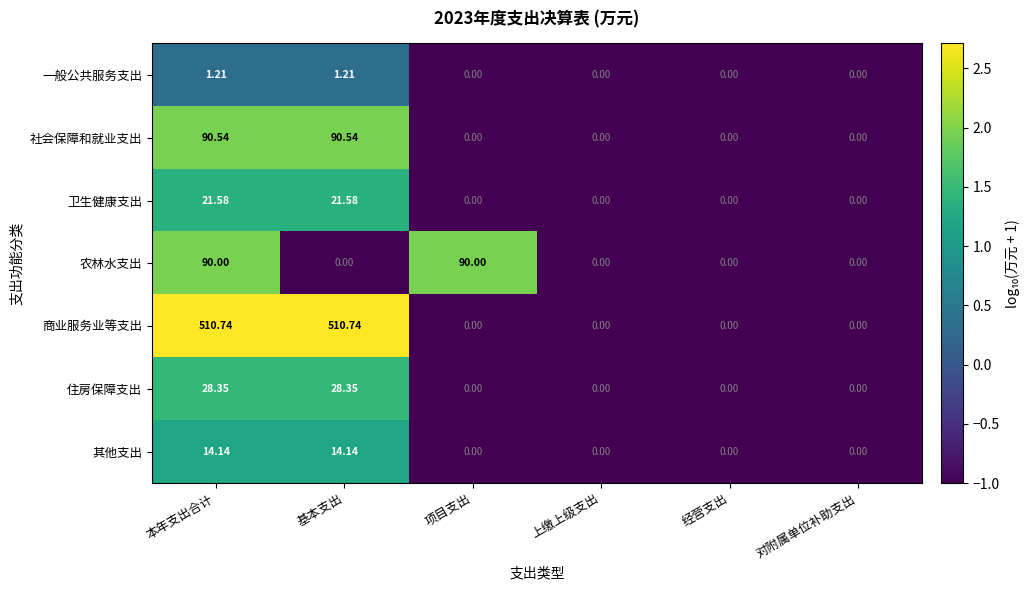

Which series has the largest total across all categories?

商业服务业等支出